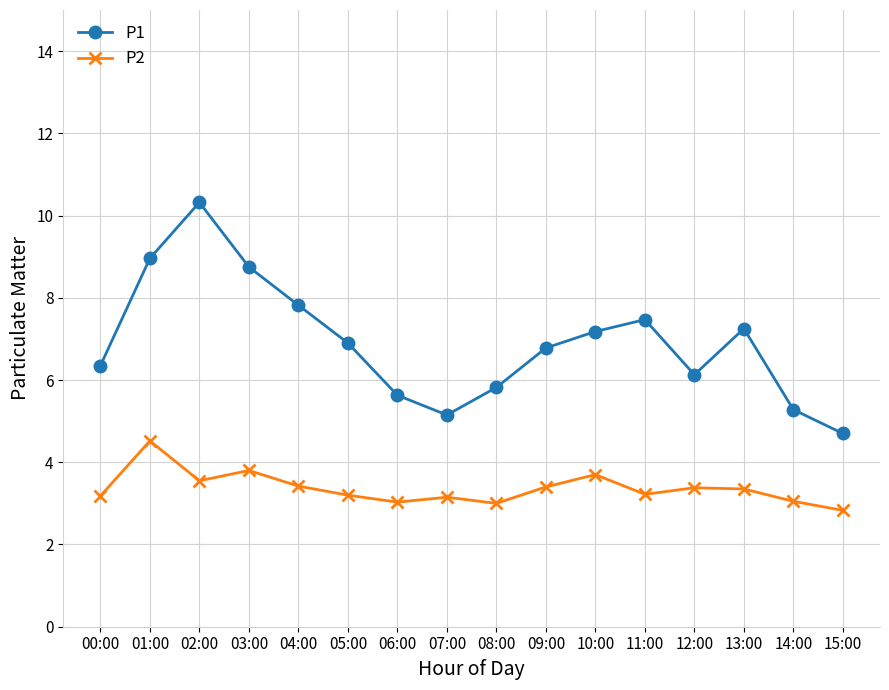

What is the difference between the maximum and minimum values in the P1 series?

5.6